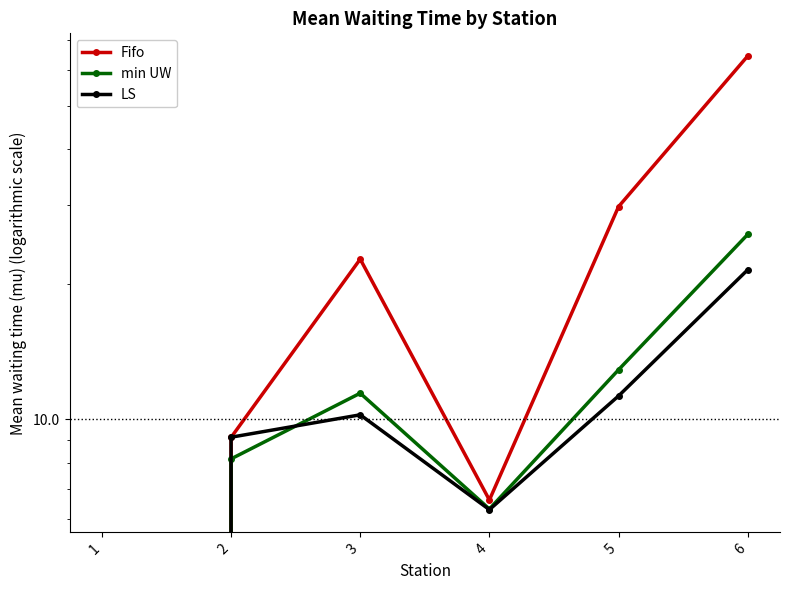

At which category is the sum across all series the highest?

6